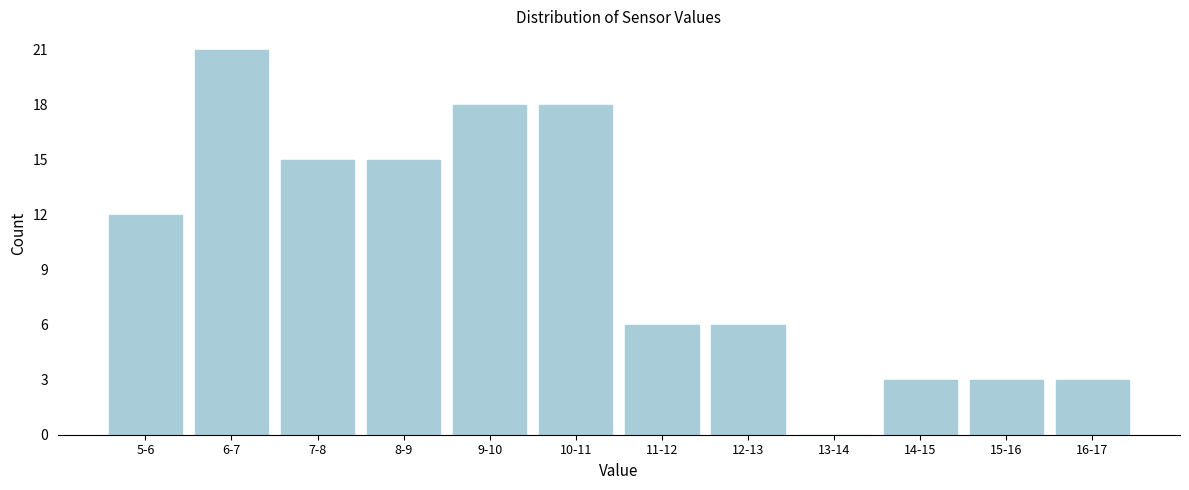

Reading right to left, list all the values displayed in this chart.

16-17=3	15-16=3	14-15=3	13-14=0	12-13=6	11-12=6	10-11=18	9-10=18	8-9=15	7-8=15	6-7=21	5-6=12